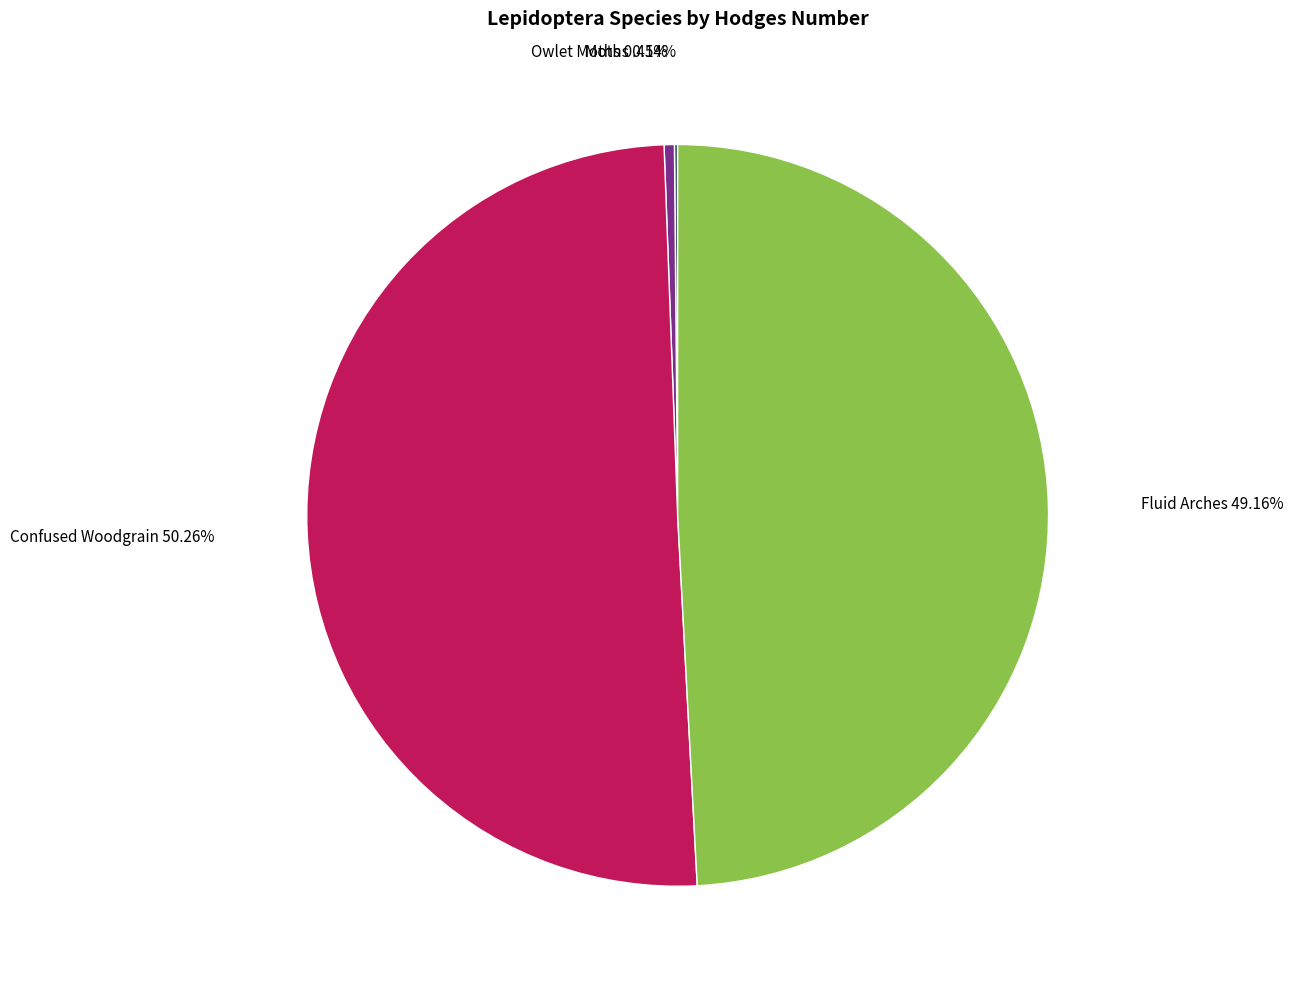

Which slice is the largest?

Confused Woodgrain